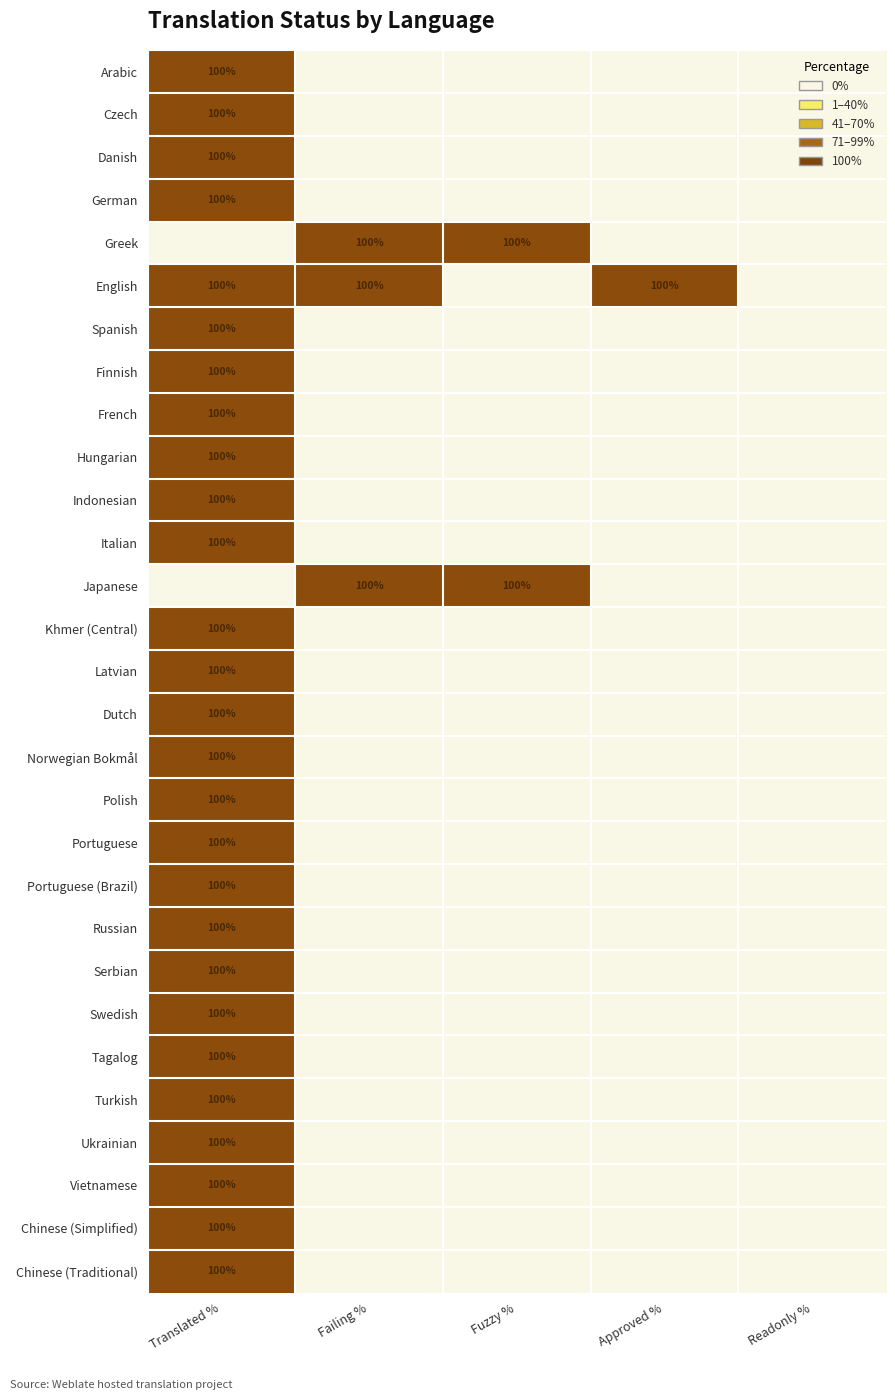

True or false: Danish has a value of -55 at Approved %.

False